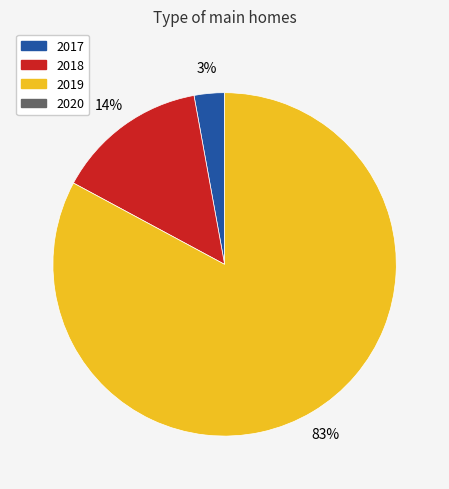

How many segments does this pie chart have?

3